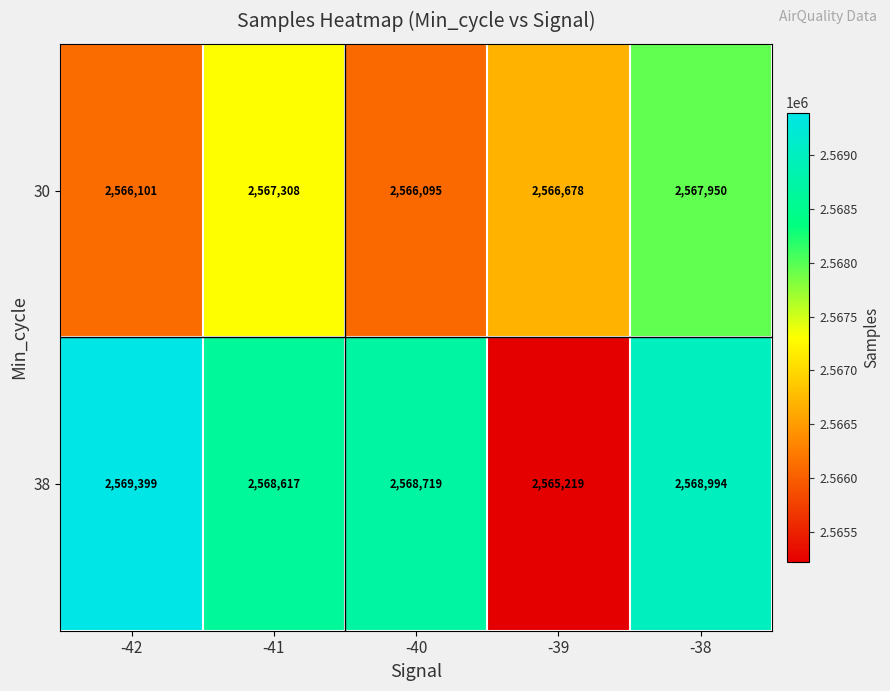

What is the maximum value shown in the chart?

2569399